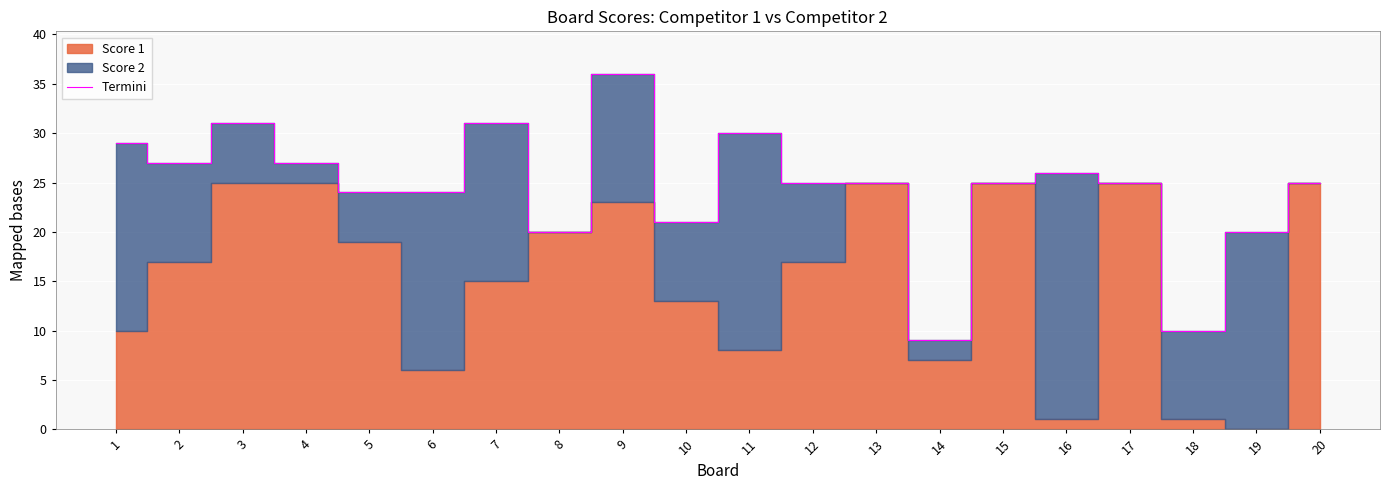

What is the ratio of the value at 18 to the value at 13?

0.4